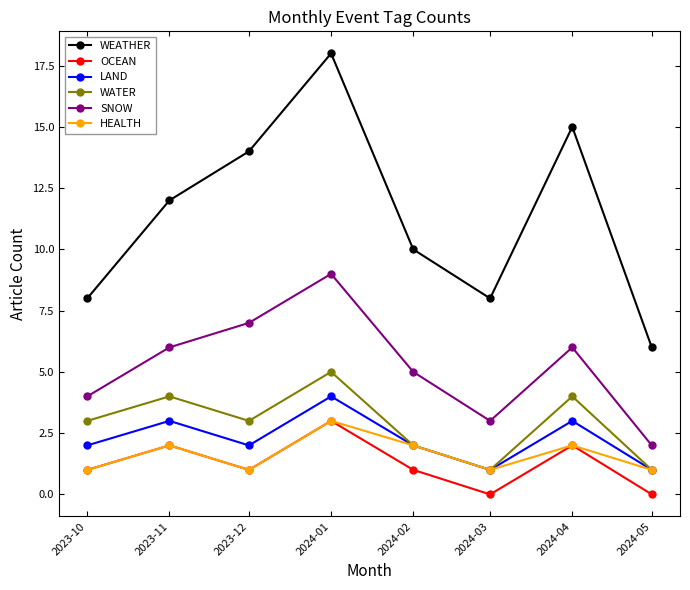

Which series has the widest spread of values?

WEATHER